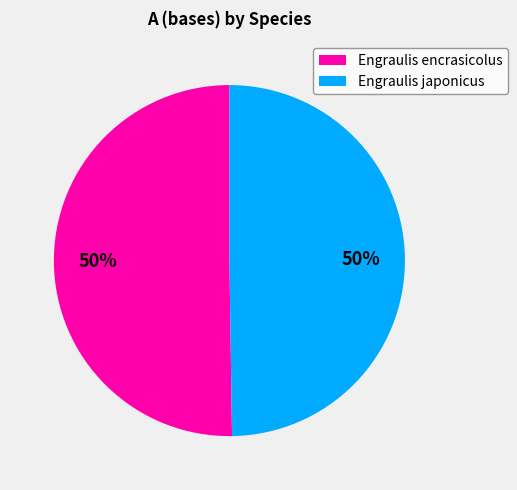

What is the ratio of the value at Engraulis japonicus to the value at Engraulis encrasicolus?

1.0